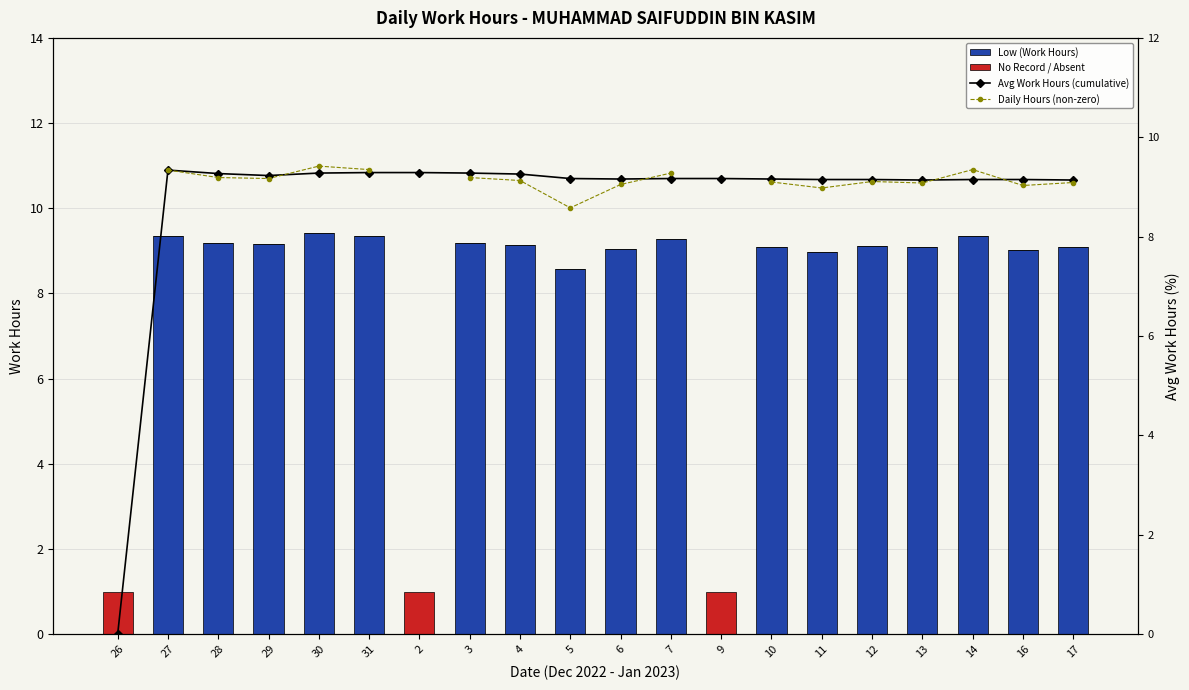

Is it true that No Record / Absent equals 0.4 at 16?

False